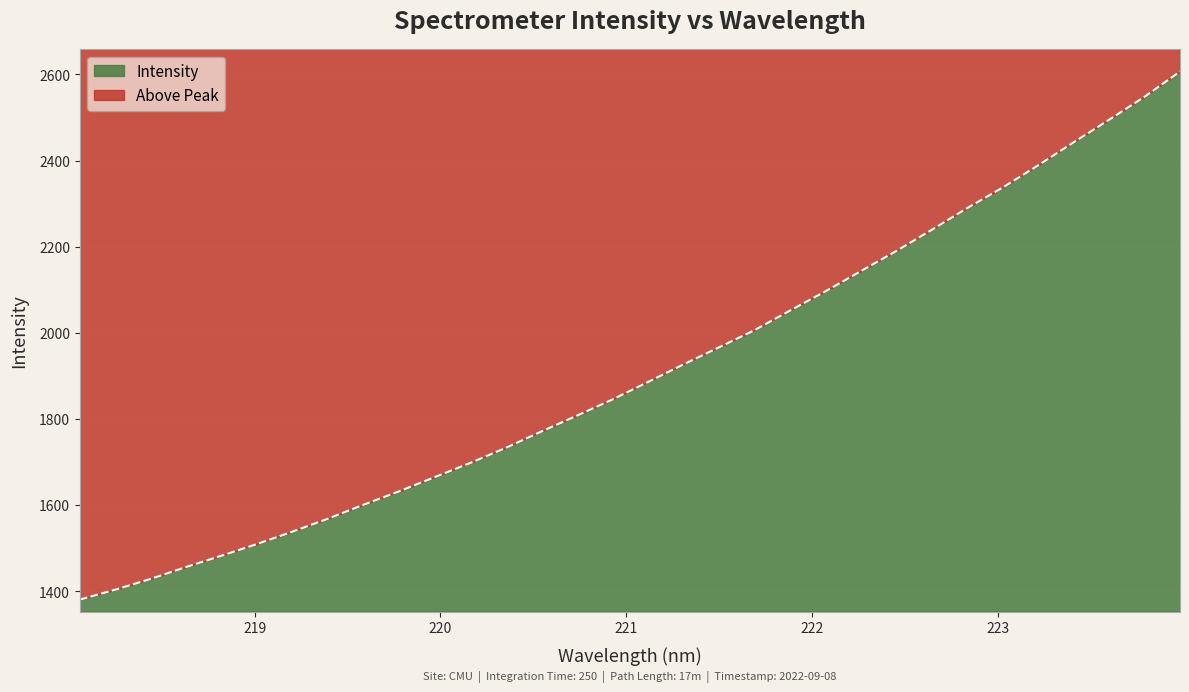

Reading left to right, extract all data points from this chart.

218.0596=1380.6	218.2508=1403.8	218.442=1428.8	218.6332=1456.5	218.8244=1482.8	219.0156=1510.0	219.2067=1538.9	219.3979=1569.0	219.589=1601.4	219.7801=1632.4	219.9712=1665.3	220.1623=1698.2	220.3533=1733.2	220.5444=1771.1	220.7354=1807.9	220.9264=1845.3	221.1174=1885.8	221.3083=1926.8	221.4993=1966.3	221.6902=2006.1	221.8812=2051.6	222.0721=2096.3	222.263=2143.4	222.4538=2190.1	222.6447=2239.3	222.8355=2289.7	223.0264=2337.5	223.2172=2389.0	223.408=2442.5	223.5987=2494.7	223.7895=2548.2	223.9802=2606.9